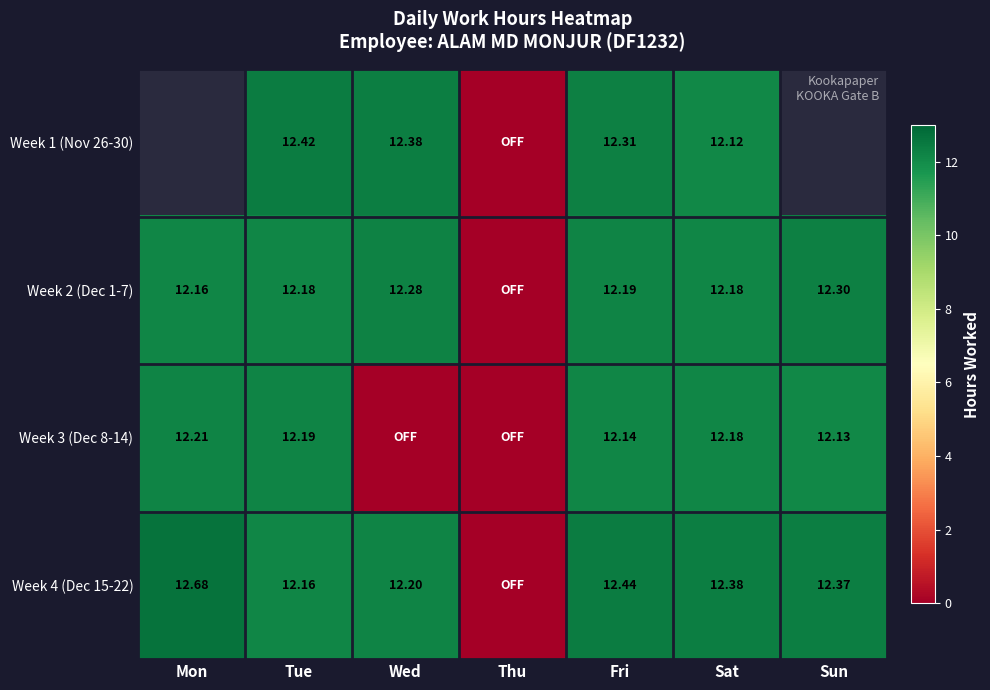

The Week 4 (Dec 15-22) series shows 12.4 at Sat. True or false?

True